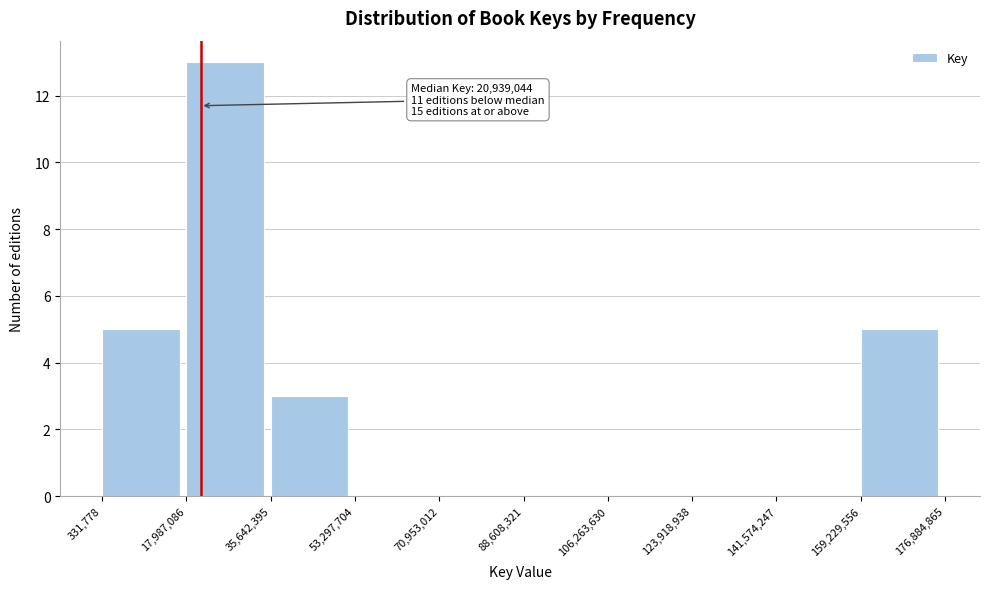

Which range on the x-axis has the tallest bar?

17,987,086 to 35,642,395